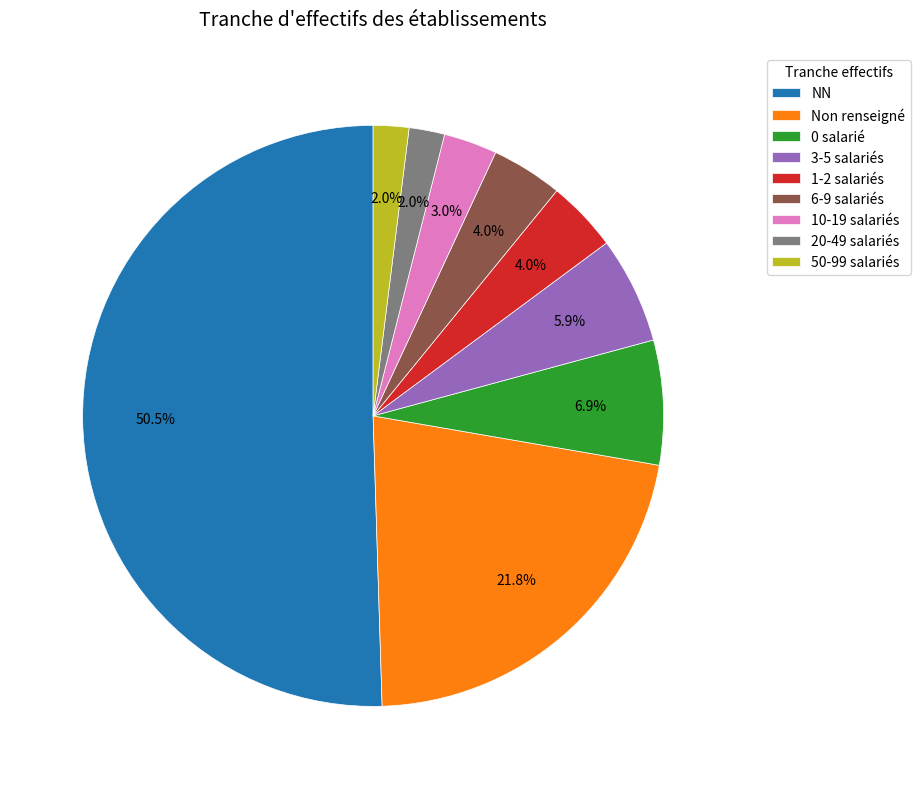

How many slices are in this pie chart?

9